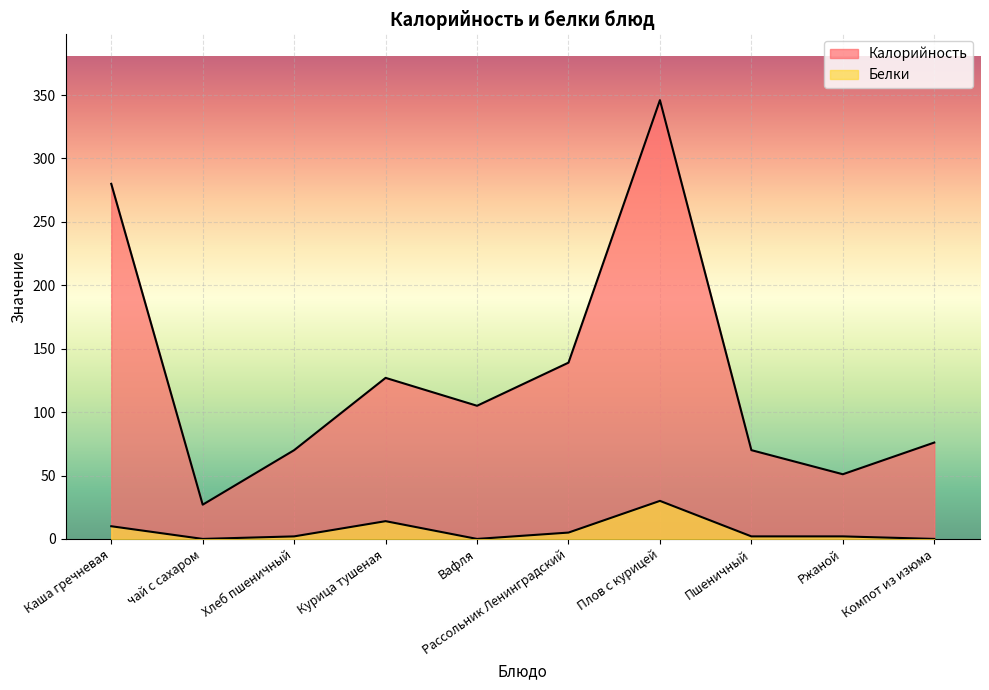

What is the difference between the highest and lowest values at Хлеб пшеничный?

68